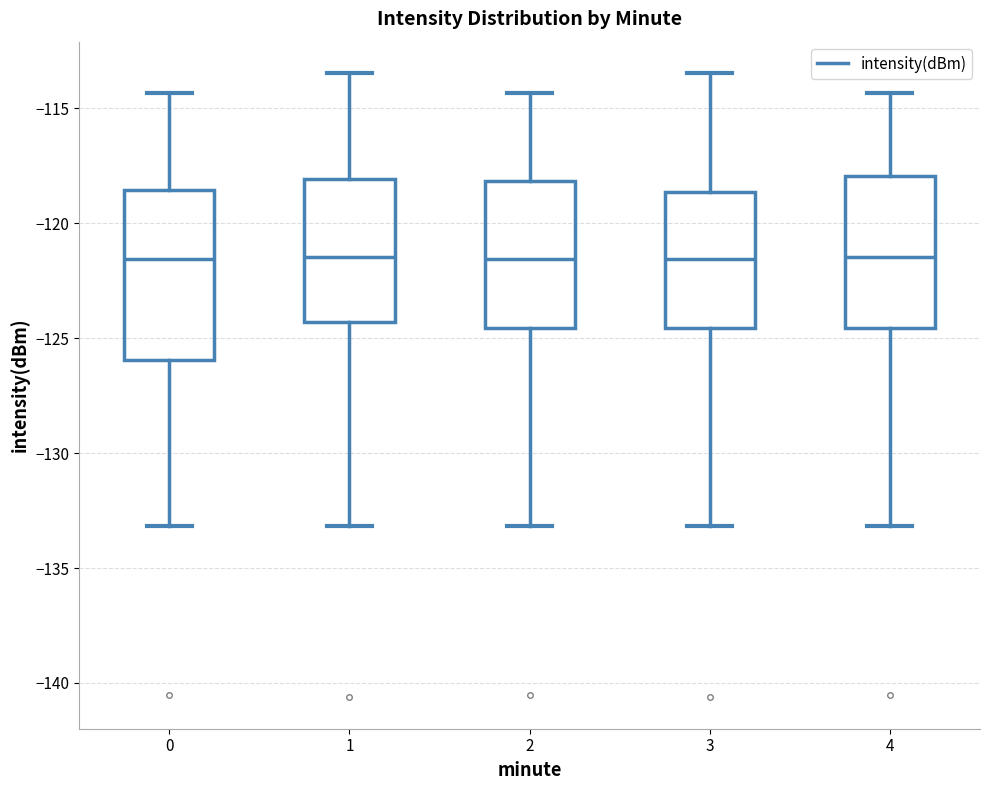

Reading left to right, transcribe this box plot: for each box, give where its median line is, the range the box spans, and where its two whiskers end, as read against the y-axis. The values are not printed on the chart, so give them approximately, as read against the axis.

0: median -121.5, box -126.0 to -118.5, whiskers -133.0 to -114.5
1: median -121.5, box -124.5 to -118.0, whiskers -133.0 to -113.5
2: median -121.5, box -124.5 to -118.0, whiskers -133.0 to -114.5
3: median -121.5, box -124.5 to -118.5, whiskers -133.0 to -113.5
4: median -121.5, box -124.5 to -118.0, whiskers -133.0 to -114.5